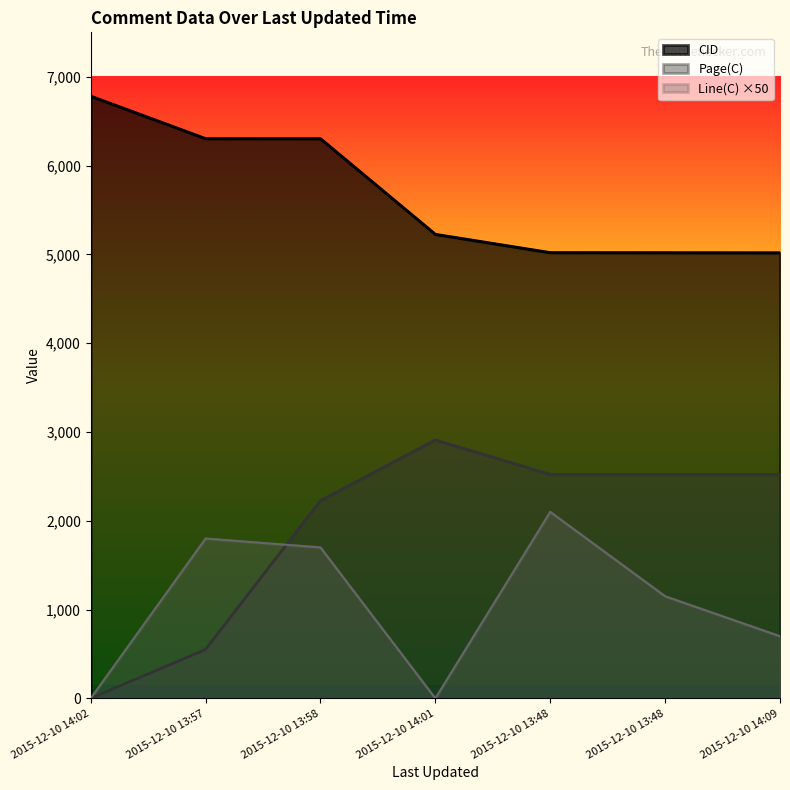

Which series has the largest total across all categories?

CID